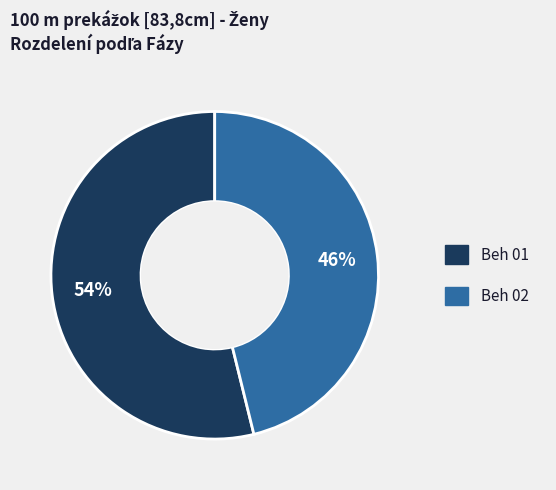

How many segments does this pie chart have?

2